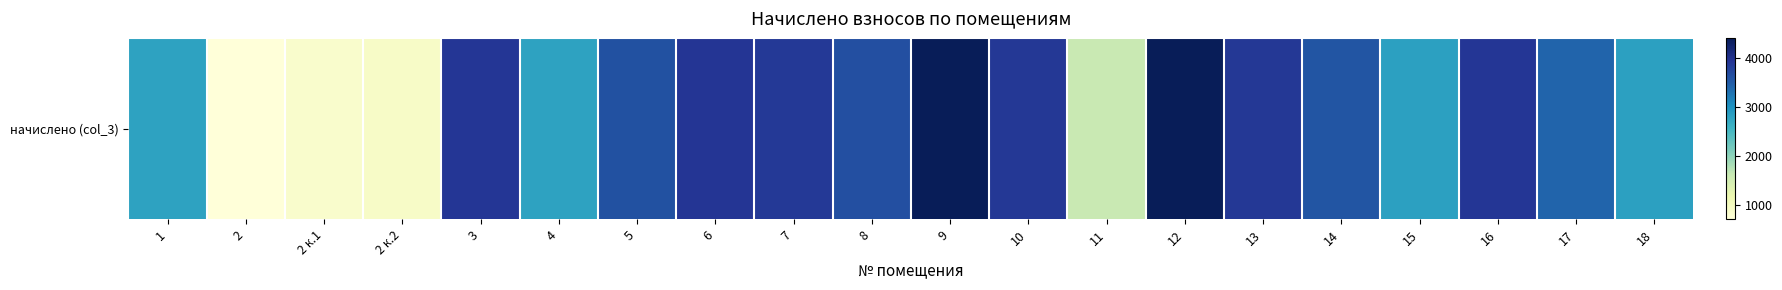

What is the difference between the maximum and minimum values?

3715.8